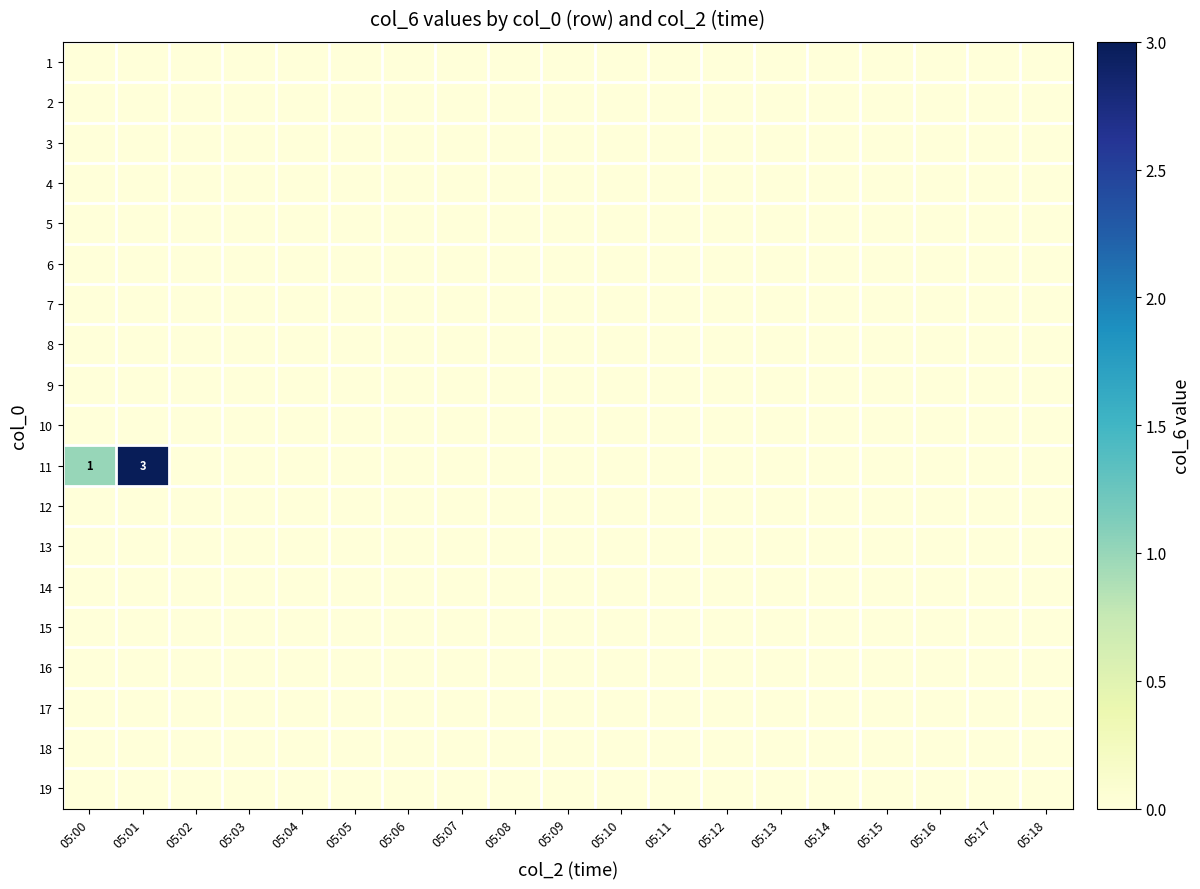

Which label corresponds to the largest value in the chart?

05:01